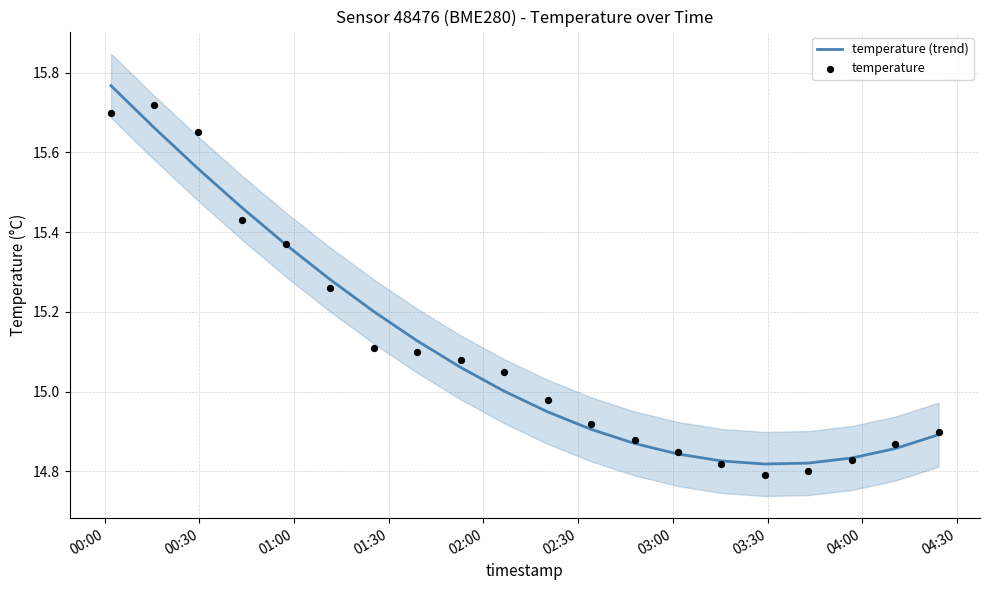

At how many categories does at least one series exceed 15?

10